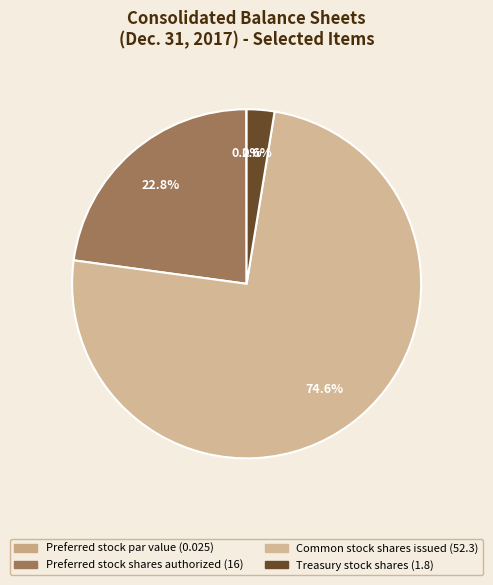

What is the total percentage of Preferred stock shares authorized and Preferred stock par value?

22.9%